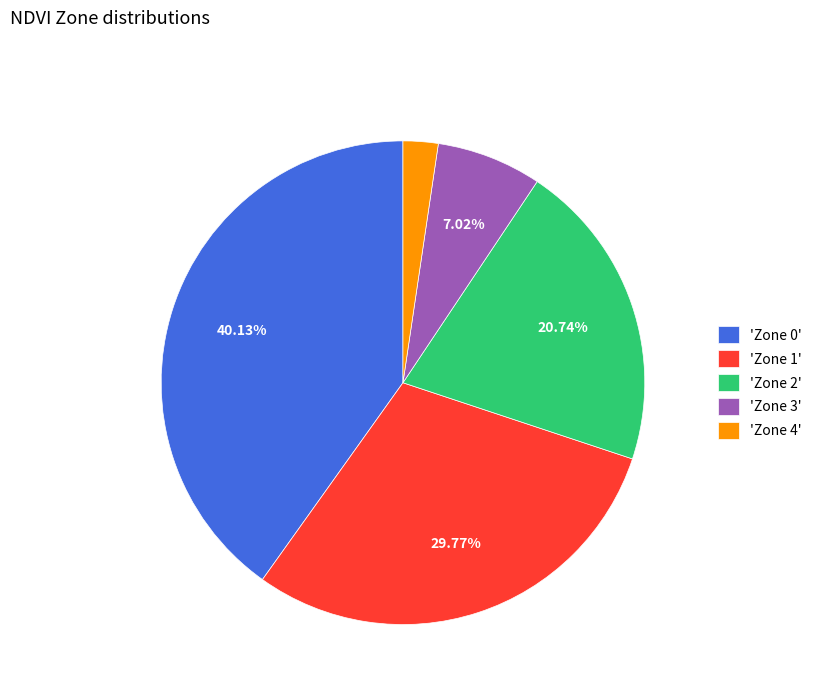

Is the sum of 'Zone 0' and 'Zone 2' greater than half?

Yes